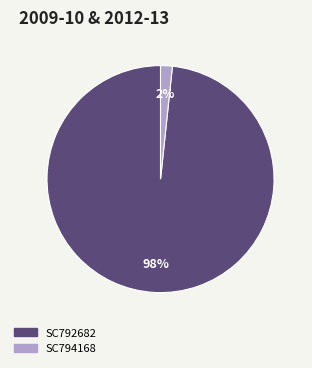

Which category accounts for the majority?

SC792682